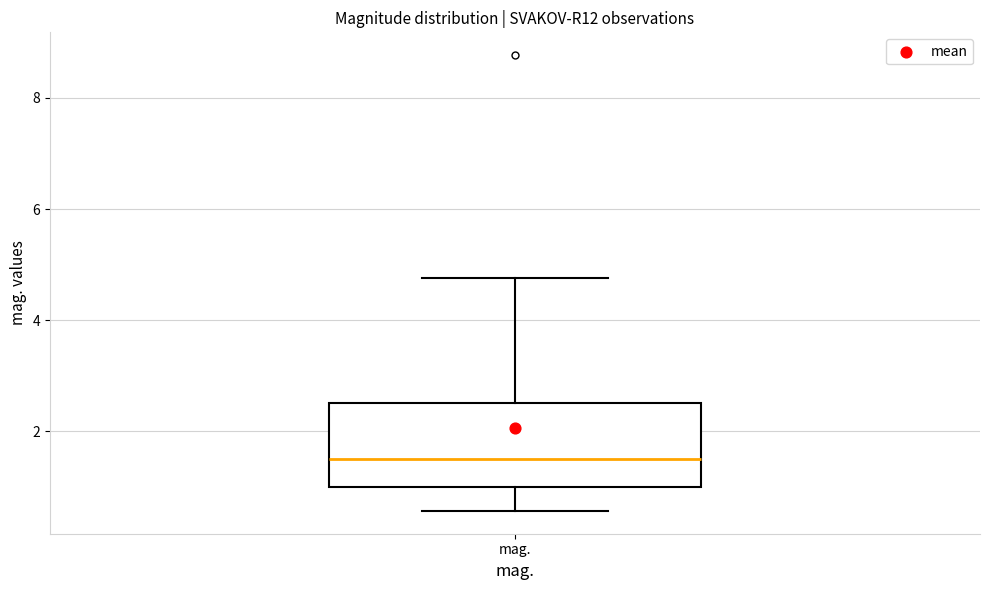

Where does the upper whisker of the box for mag. end on the y-axis? The values are not printed on the chart, so give them approximately, as read against the axis.

4.8